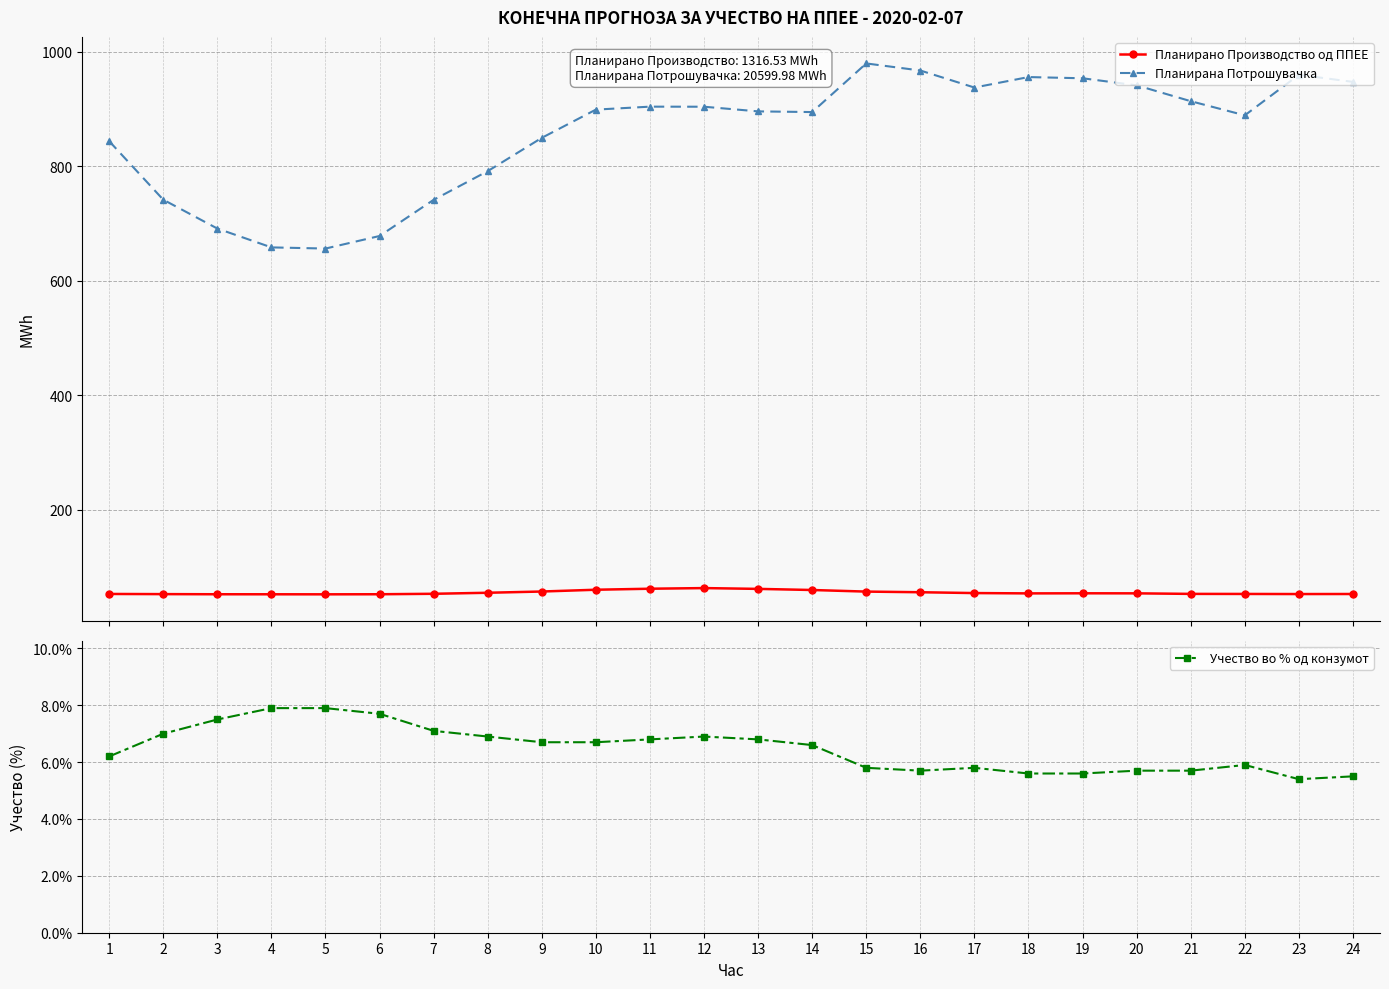

Reading right to left, list all the values displayed in this chart.

Планирано Производство од ППЕЕ: 52.3	52.2	52.4	52.5	53.5	53.6	53.4	54.0	55.4	56.5	59.3	61.3	62.7	61.6	59.8	56.7	54.5	52.7	51.9	51.8	51.8	51.9	52.1	52.4
Планирана Потрошувачка: 947.7	960.1	889.2	913.9	941.7	954.0	956.1	937.8	967.6	980.0	894.9	896.1	904.3	904.4	899.2	849.9	791.7	741.5	678.2	656.3	658.3	691.3	741.7	844.0
Учество во % од конзумот: 5.5	5.4	5.9	5.7	5.7	5.6	5.6	5.8	5.7	5.8	6.6	6.8	6.9	6.8	6.7	6.7	6.9	7.1	7.7	7.9	7.9	7.5	7.0	6.2